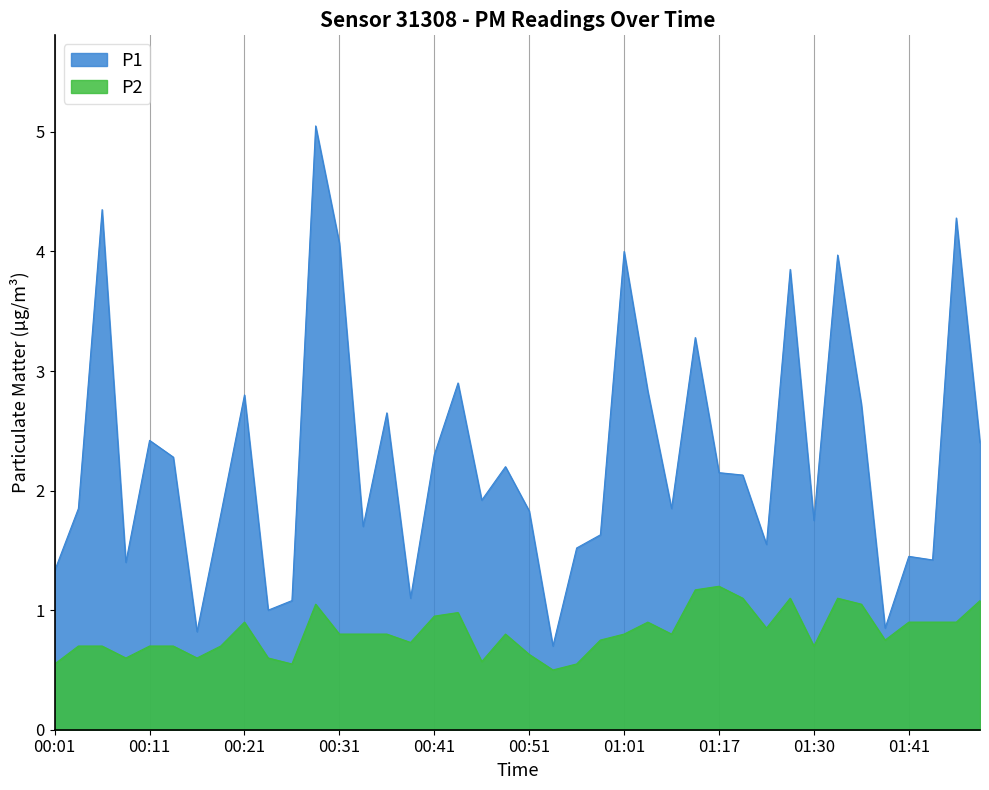

What is the average value of the P2 series?

0.8